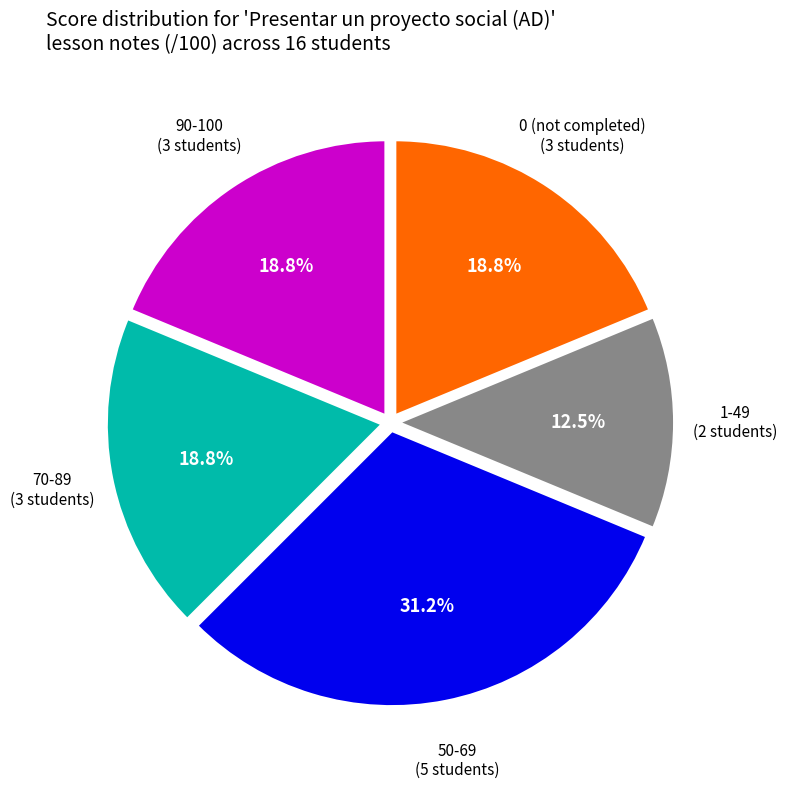

Is there a majority slice in this chart?

No